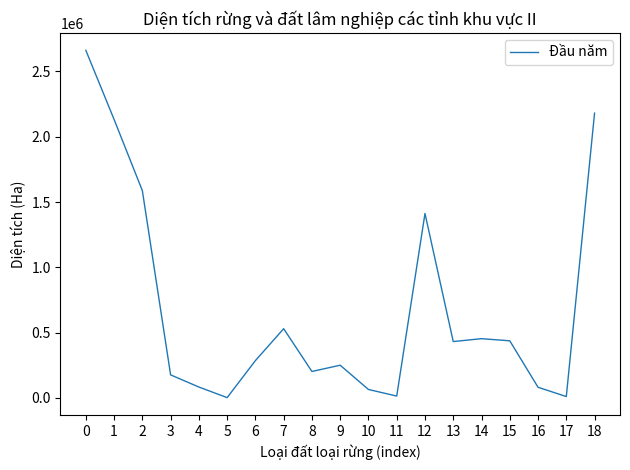

The value at 6 is 285288.5. True or false?

True